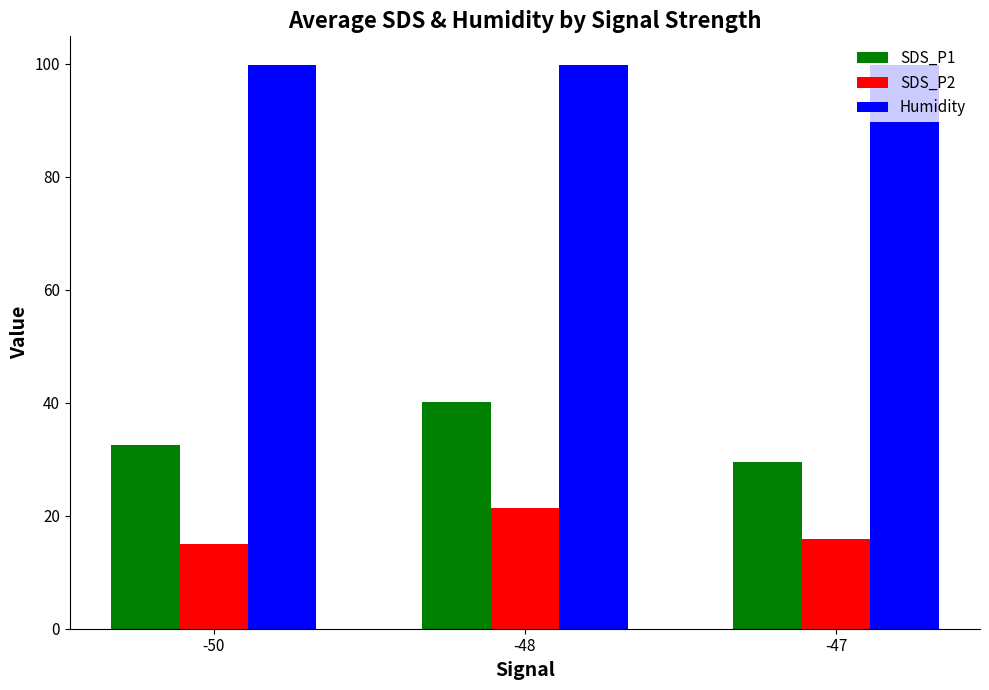

What is the difference between the maximum and minimum values in the SDS_P1 series?

10.7